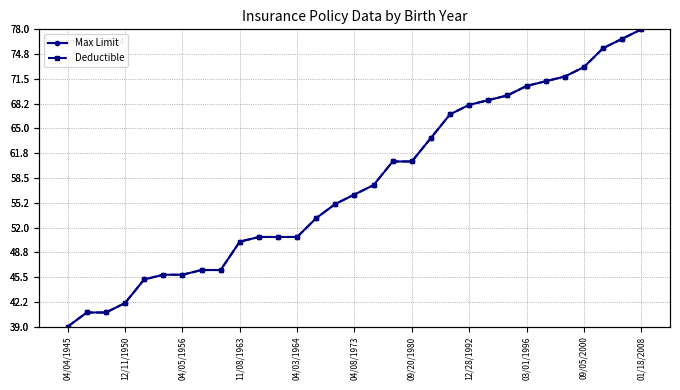

True or false: Max Limit has a value of 12.6 at 04/05/1956.

False